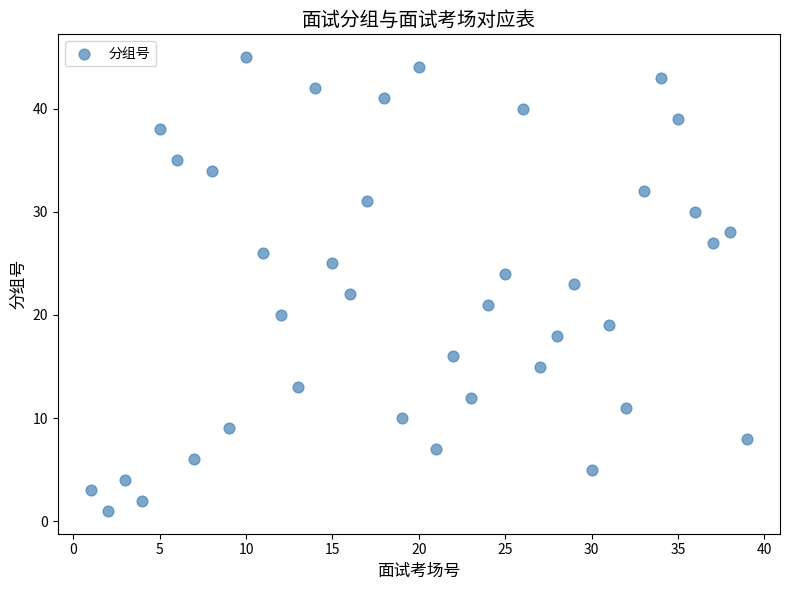

What is the range of X values (max minus min)?

38